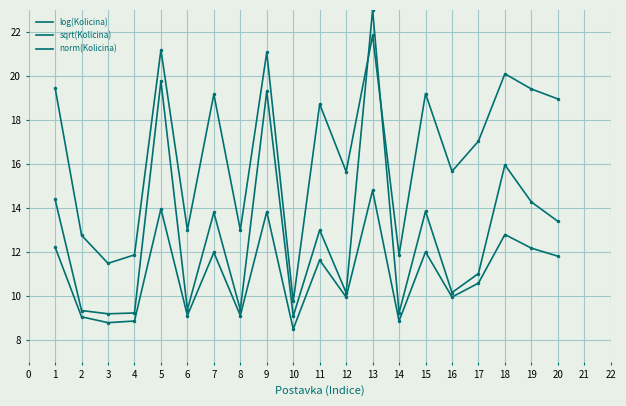

True or false: sqrt(Kolicina) and log(Kolicina) cross at least once.

False